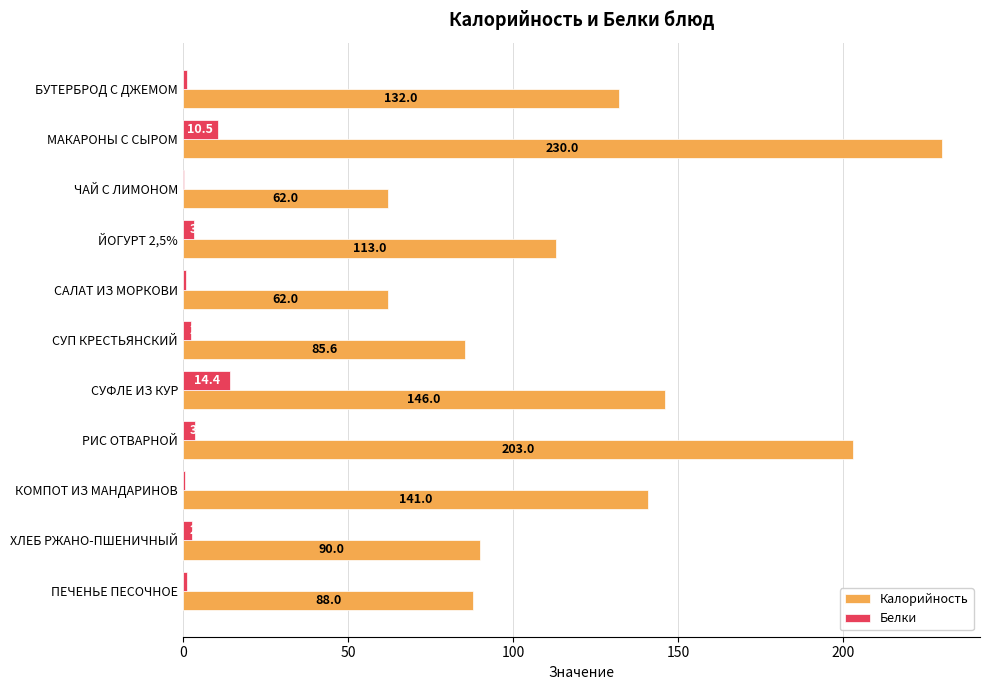

What is the maximum value shown in the chart?

230.0